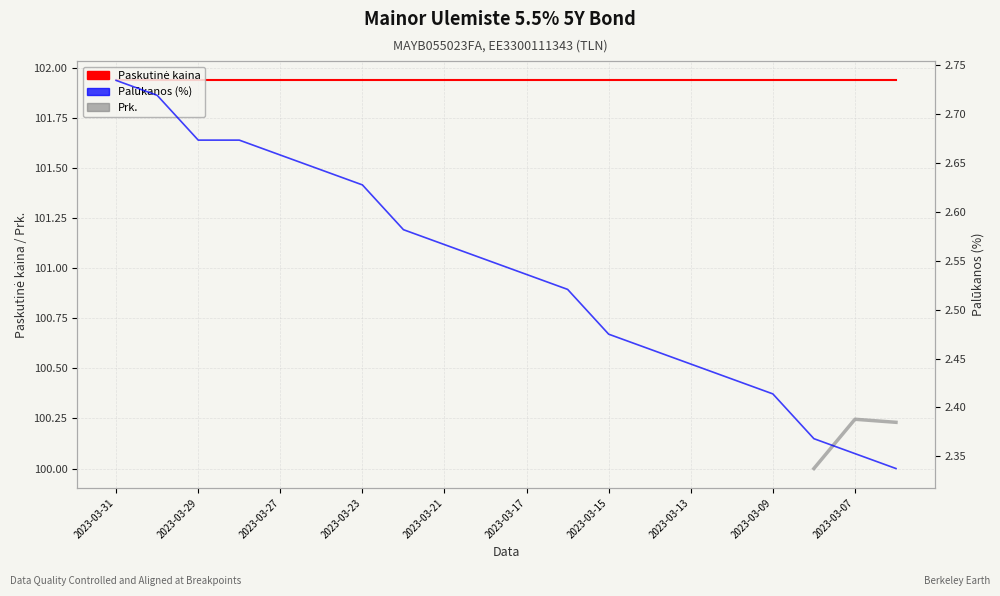

The value of Paskutinė kaina at 2023-03-23 is 177.8. True or false?

False